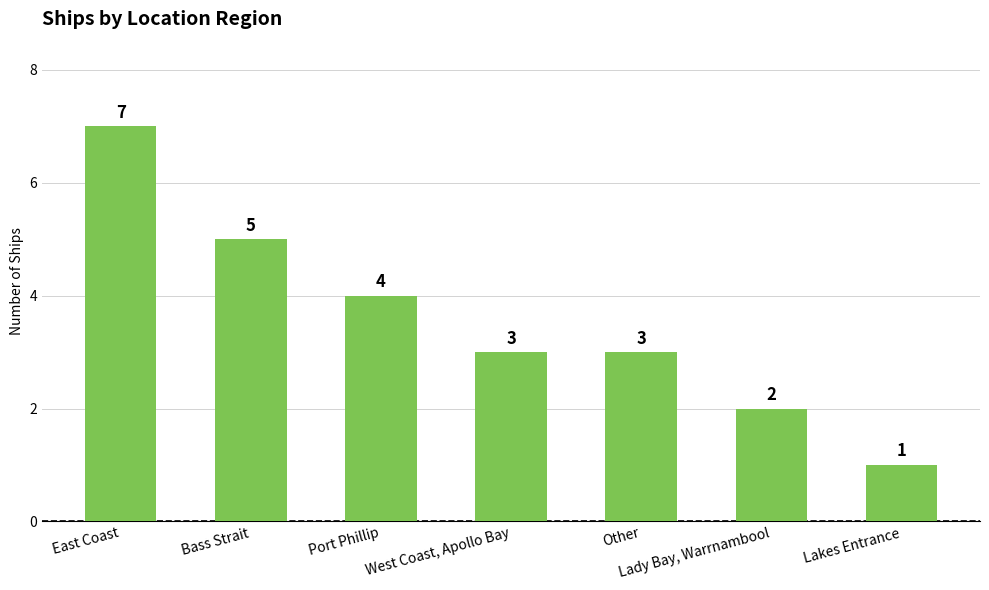

What is the label of the 6th bar from the right?

Bass Strait